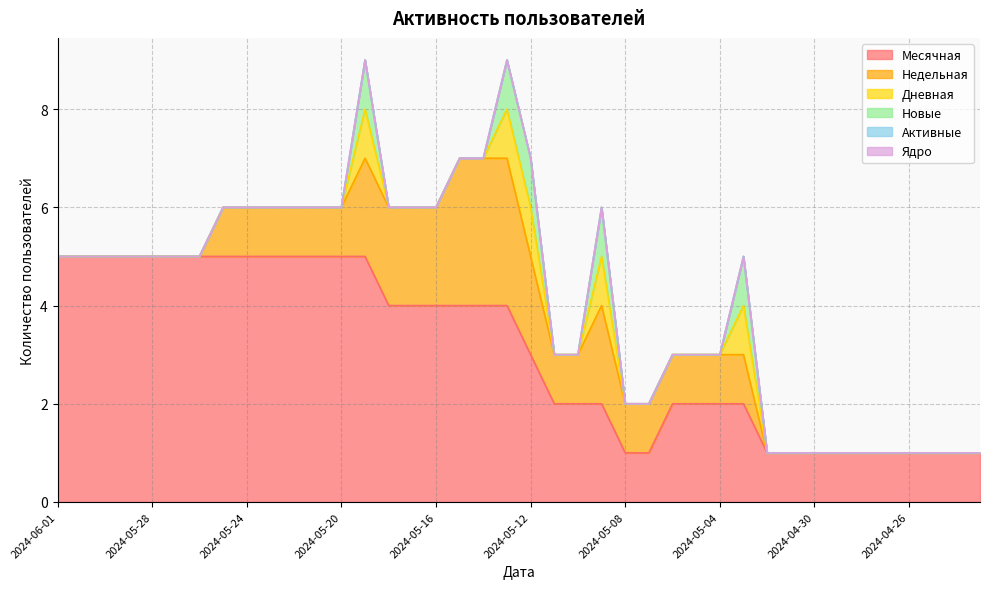

What is the label of the 1st point from the left?

2024-06-01